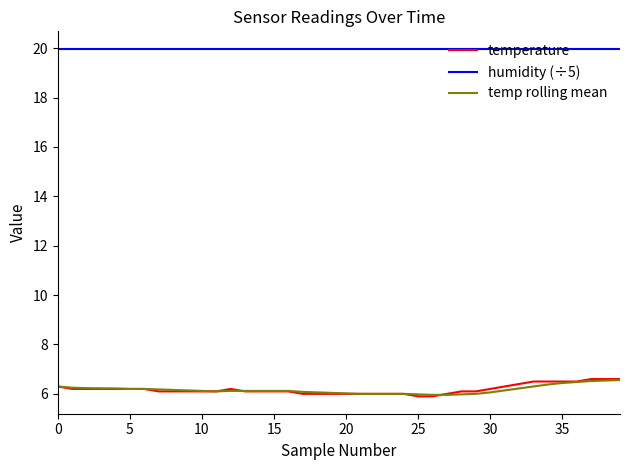

What is the highest value of the humidity (÷5) series?

20.0